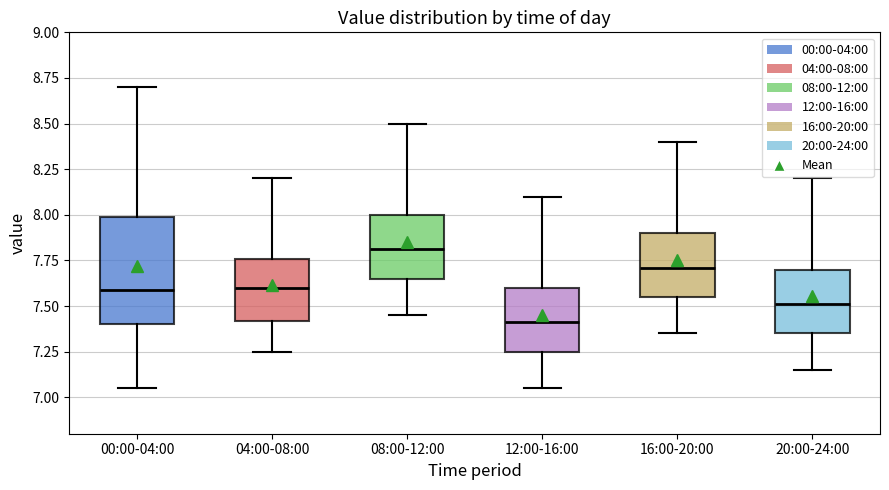

Which box has the highest median line?

08:00-12:00